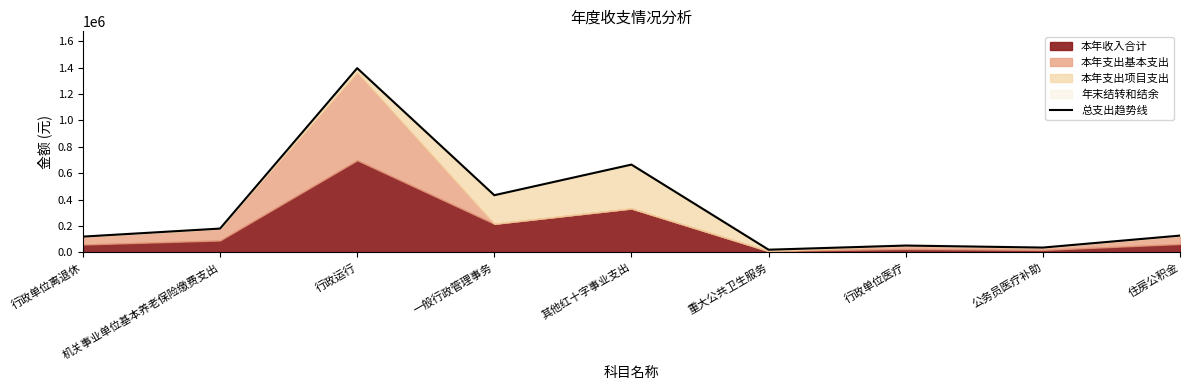

What is the label of the 4th point from the right?

重大公共卫生服务